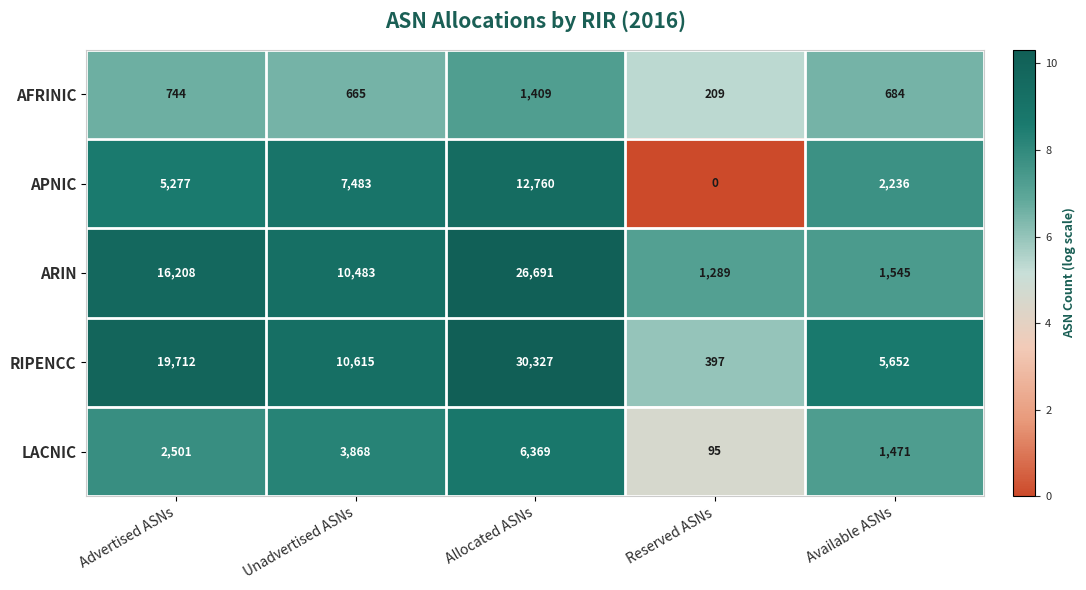

True or false: APNIC has a value of 8673 at Advertised ASNs.

False